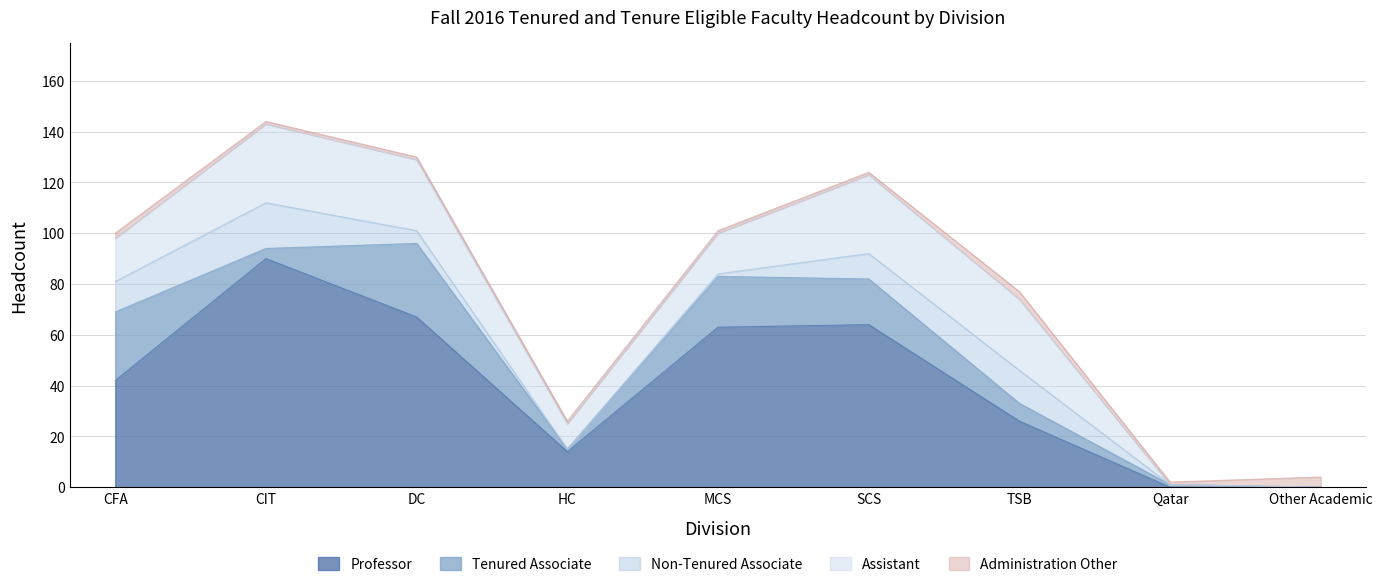

What is the total value across all series at CIT?

144